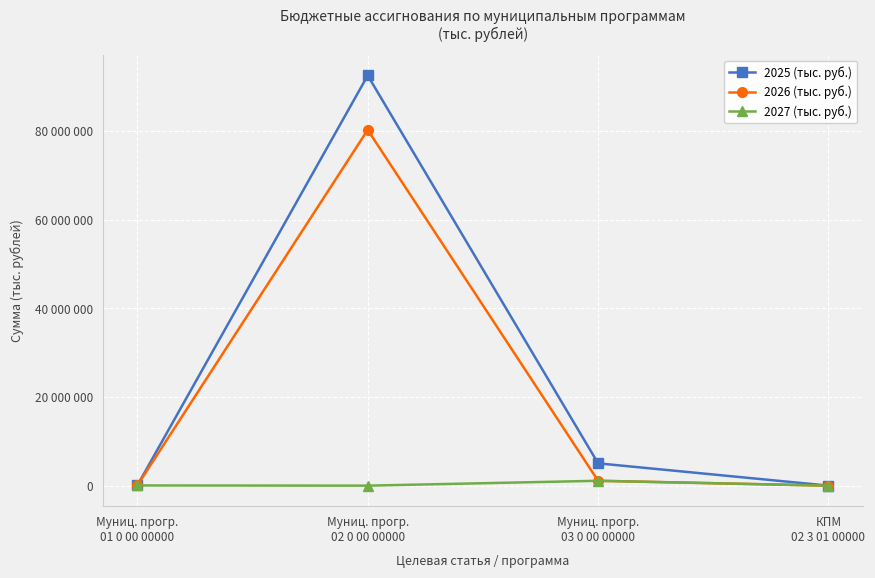

Between Муниц. прогр.
02 0 00 00000 and КПМ
02 3 01 00000, which series saw the biggest shift?

2025 (тыс. руб.)